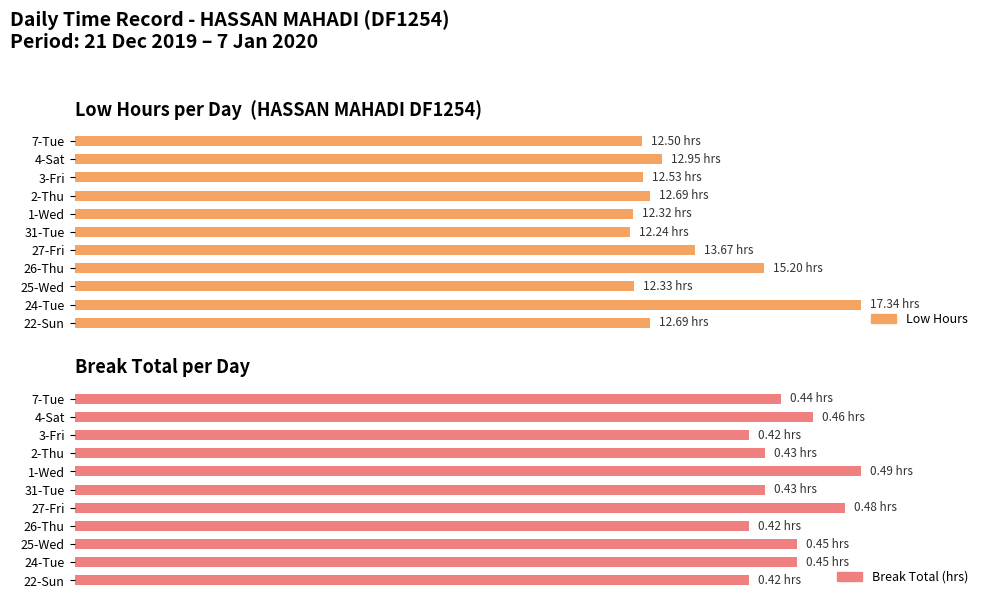

How many bars are there in total?

22